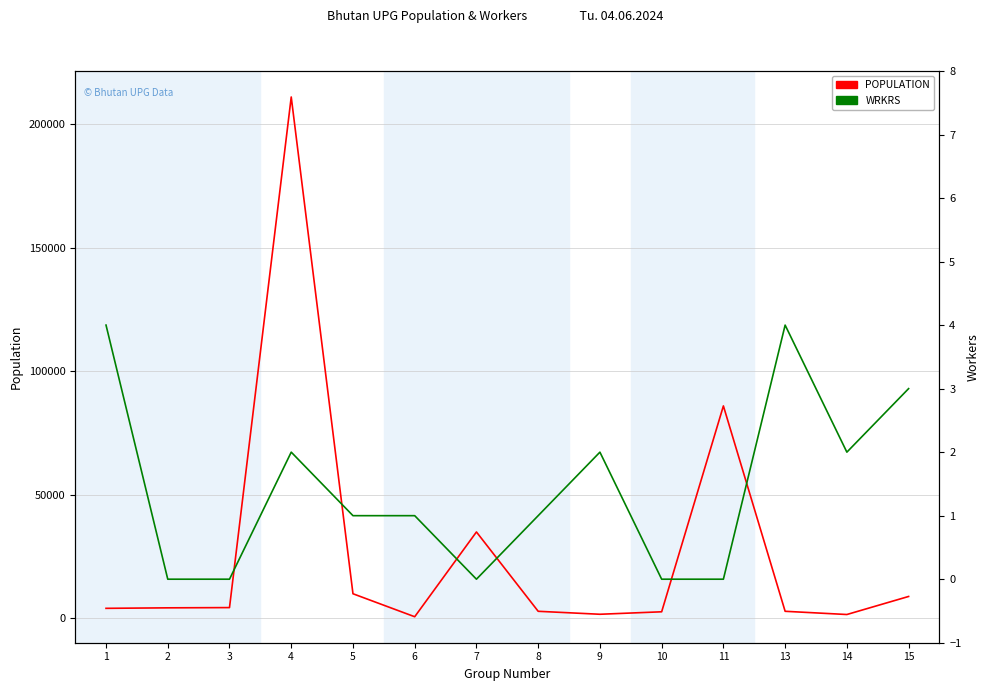

How many distinct data groups are displayed?

2